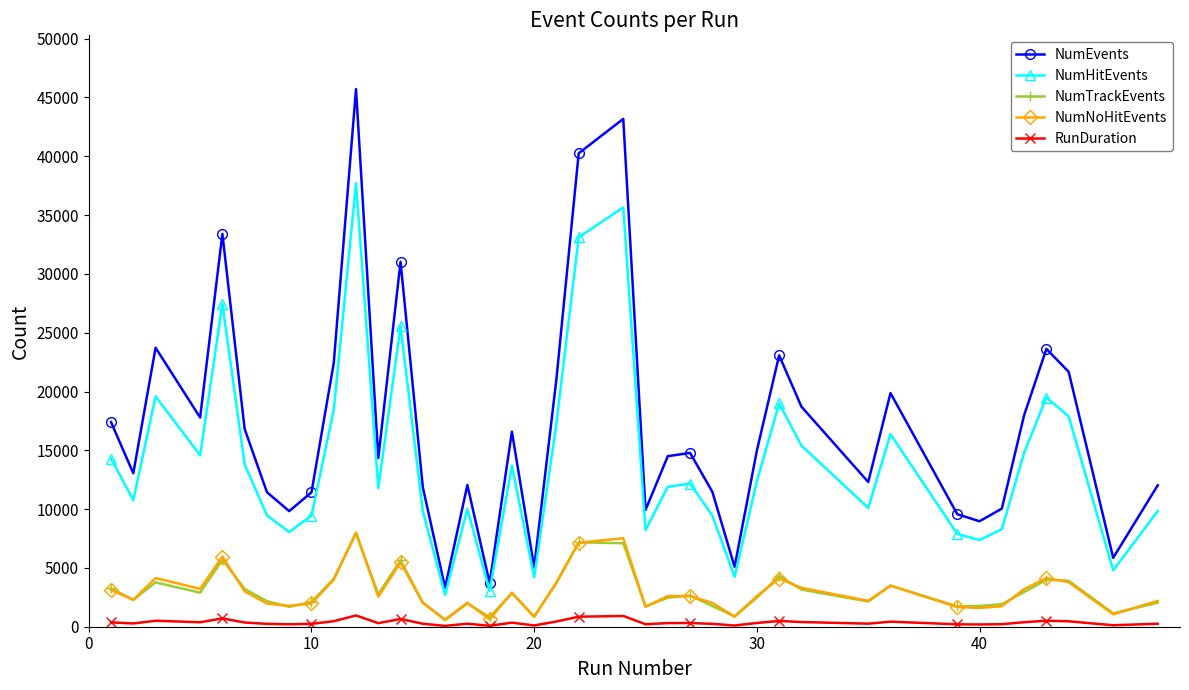

In NumEvents, how many points are lower than both neighbors (excluding endpoints)?

12